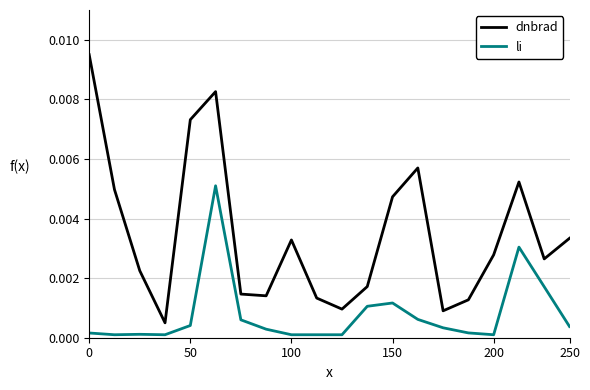

True or false: li and dnbrad cross at least once.

False